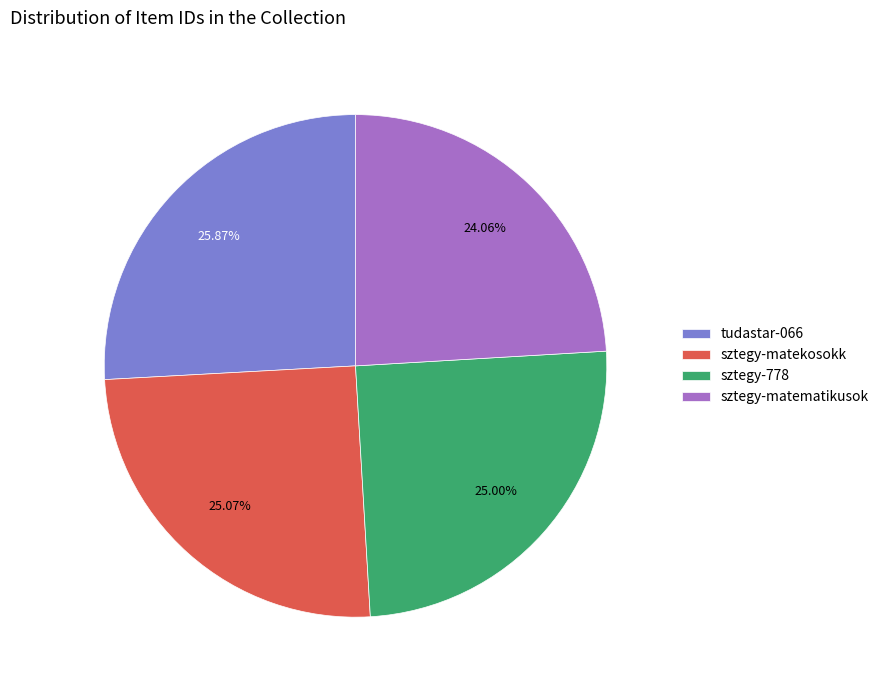

Is it true that sztegy-matekosokk is 38% of the pie?

False